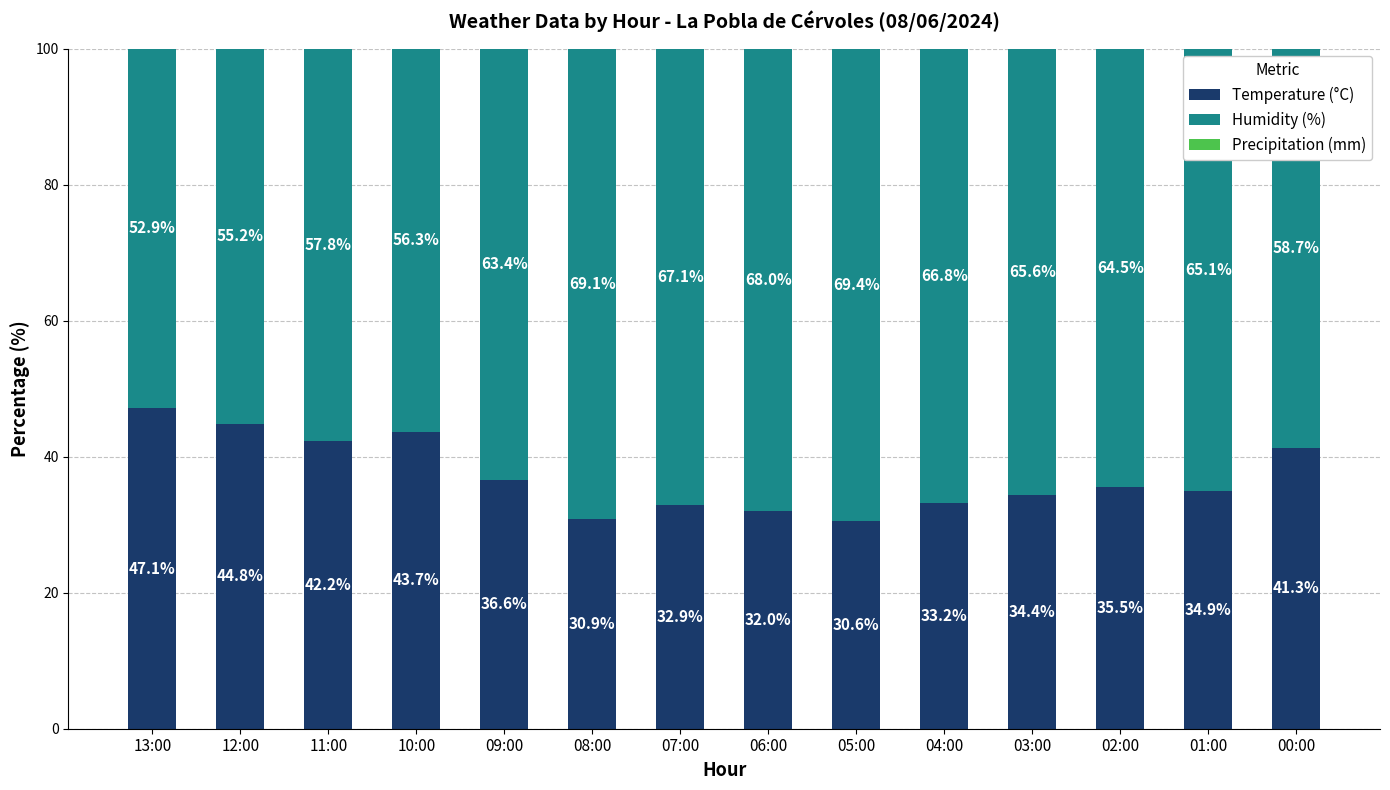

Which category has the lowest value in the Temperature (°C) series?

05:00